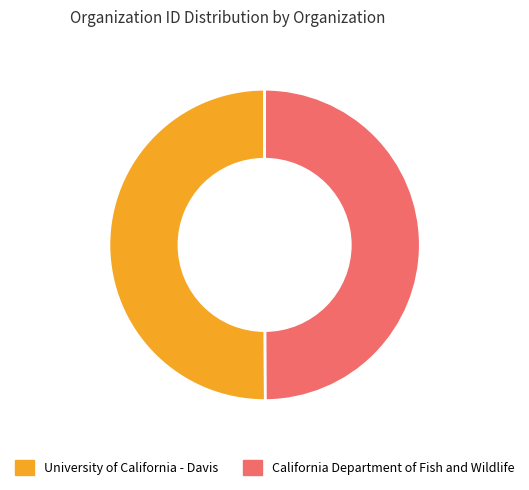

Combined, do California Department of Fish and Wildlife and University of California - Davis account for over 50%?

Yes